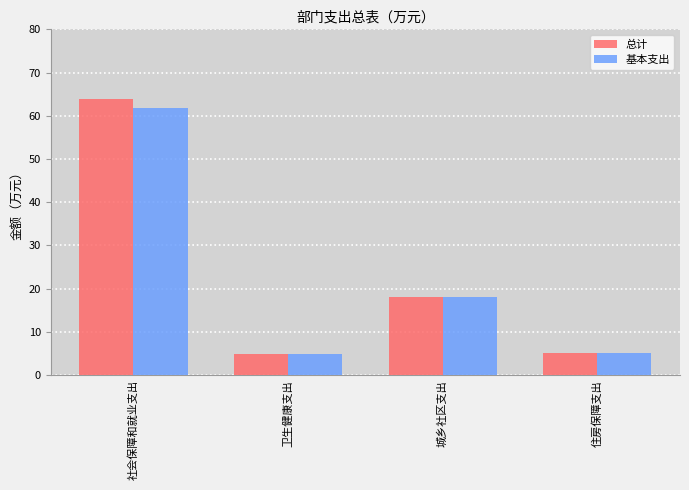

What is the spread (max minus min) of values at 社会保障和就业支出?

2.0